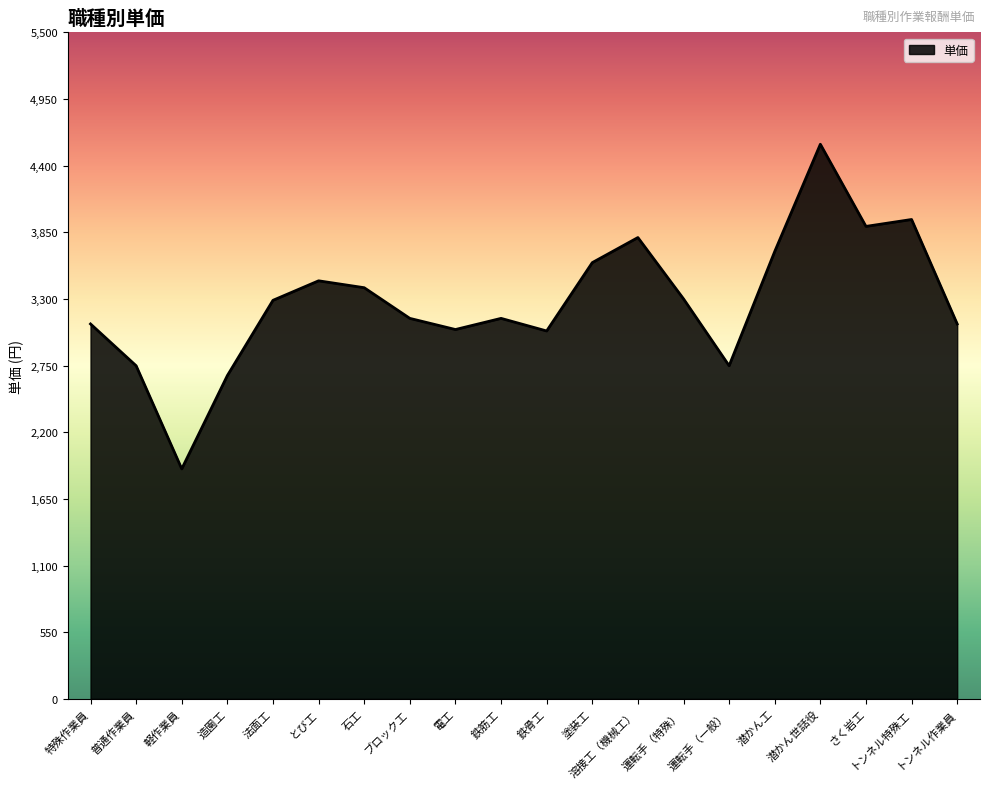

What is the difference between the values at 鉄骨工 and とび工?

414